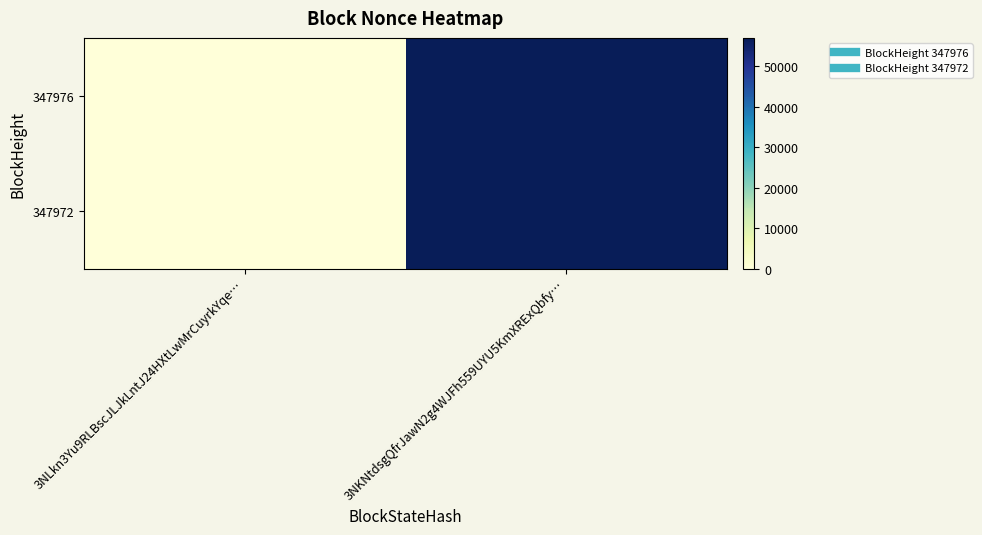

List the series in order of their peak value, highest first.

347976, 347972